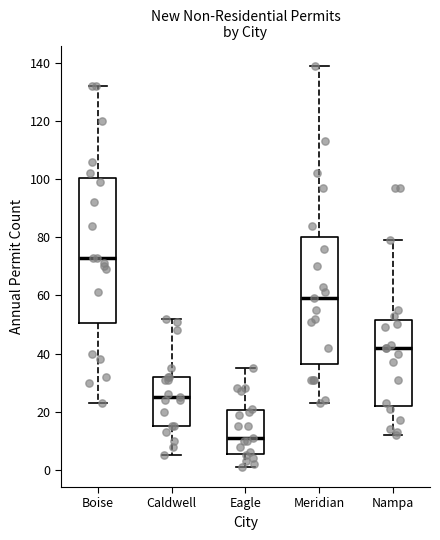

Where is the upper edge of the box for Boise on the y-axis? The values are not printed on the chart, so give them approximately, as read against the axis.

100